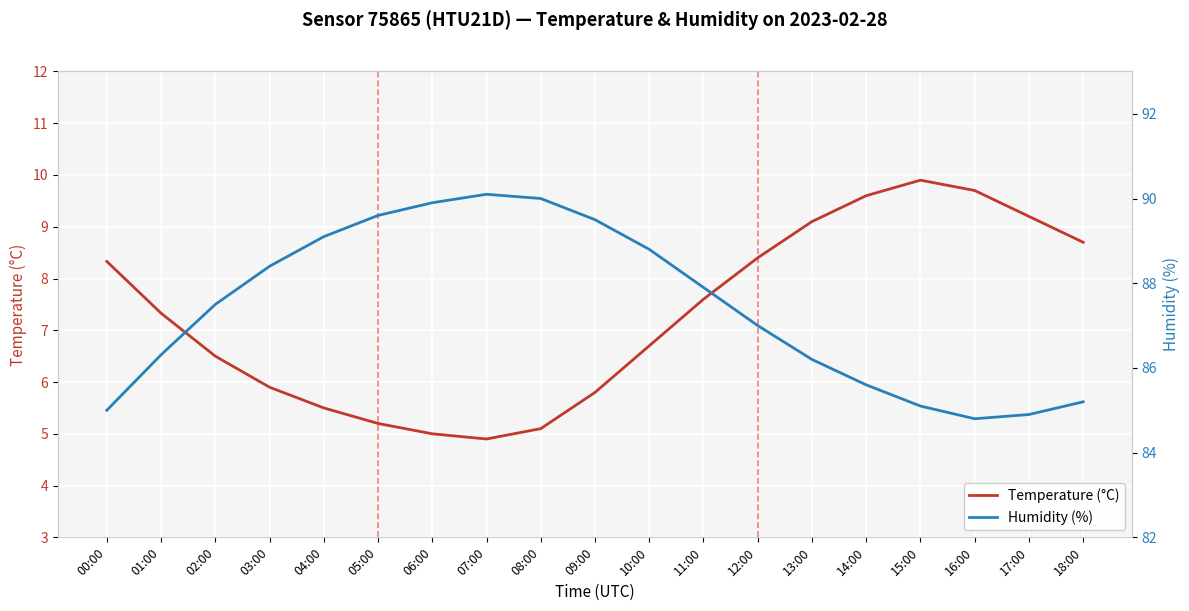

What is the difference between the humidity values at 11:00 and 09:00?

1.6